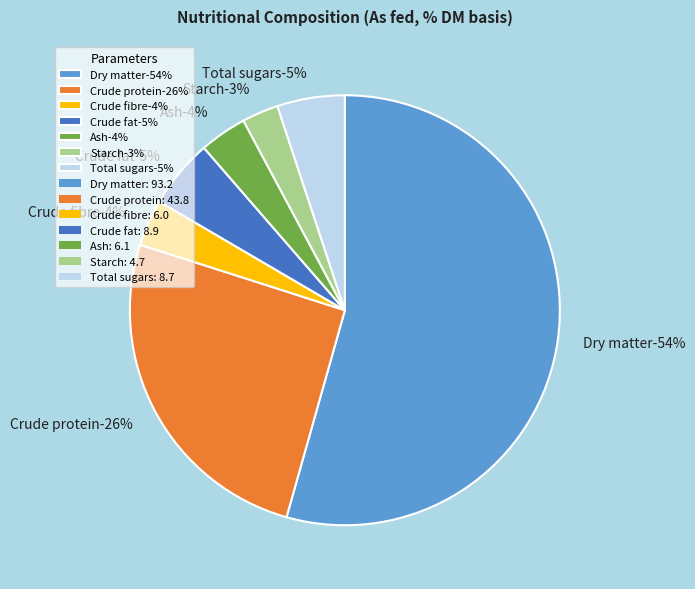

Rank the categories by value from highest to lowest.

Dry matter, Crude protein, Crude fat, Total sugars, Ash, Crude fibre, Starch